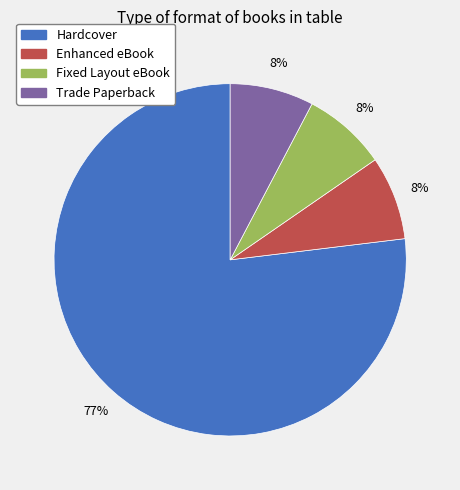

To the nearest percent, what is the average slice percentage?

25%